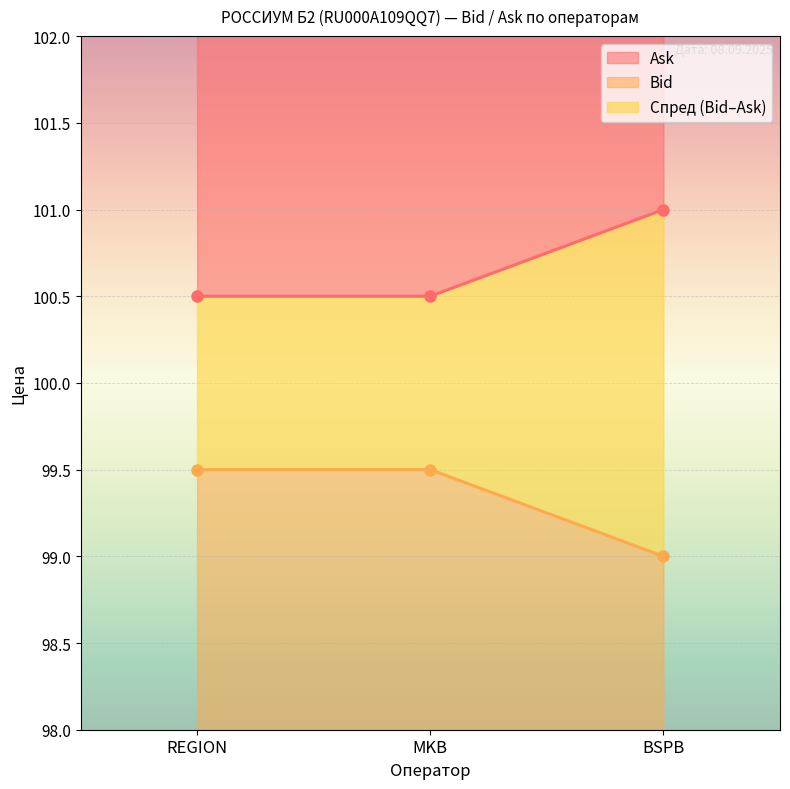

Reading right to left, transcribe all the data shown in this chart.

Bid: 99.0	99.5	99.5
Ask: 101.0	100.5	100.5